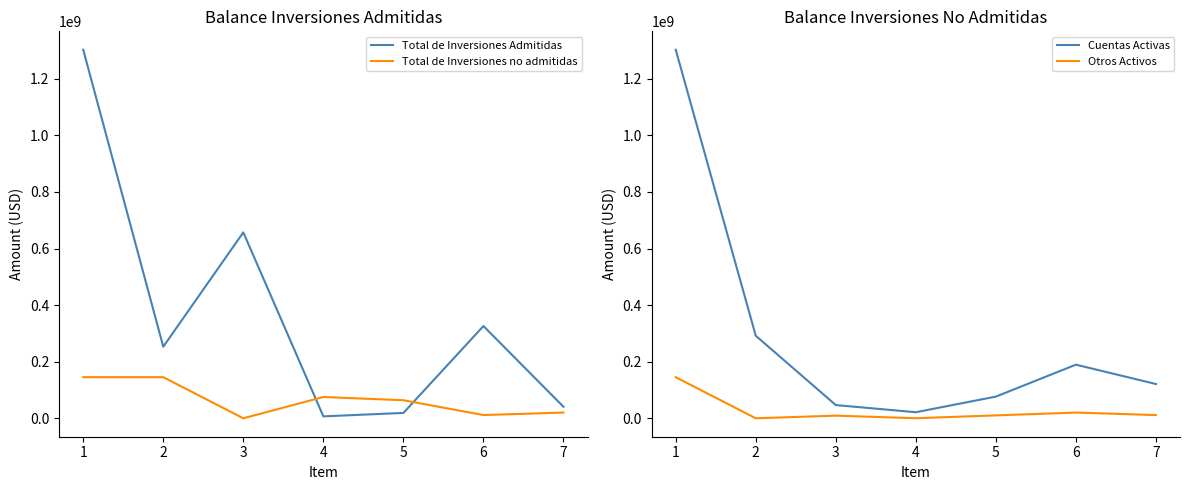

The Otros Activos series shows 345594.6 at 4. True or false?

True